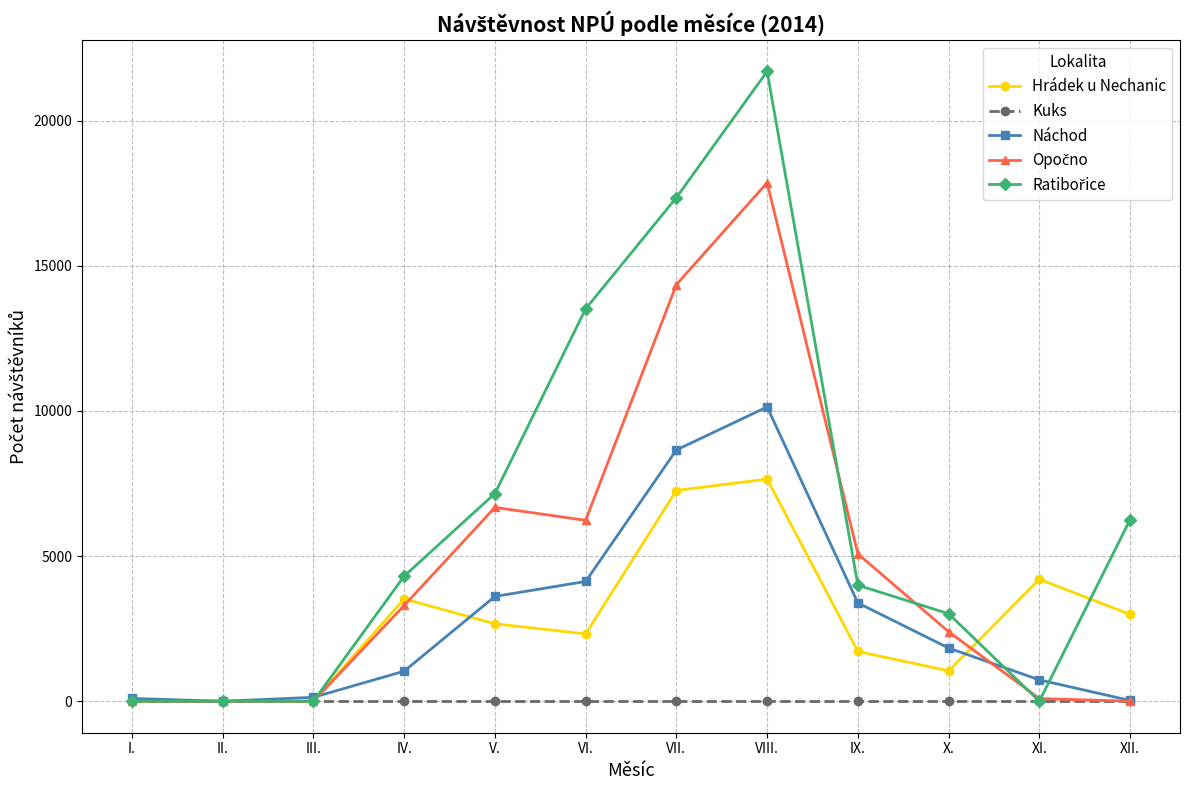

How many categories are shown in the chart?

12